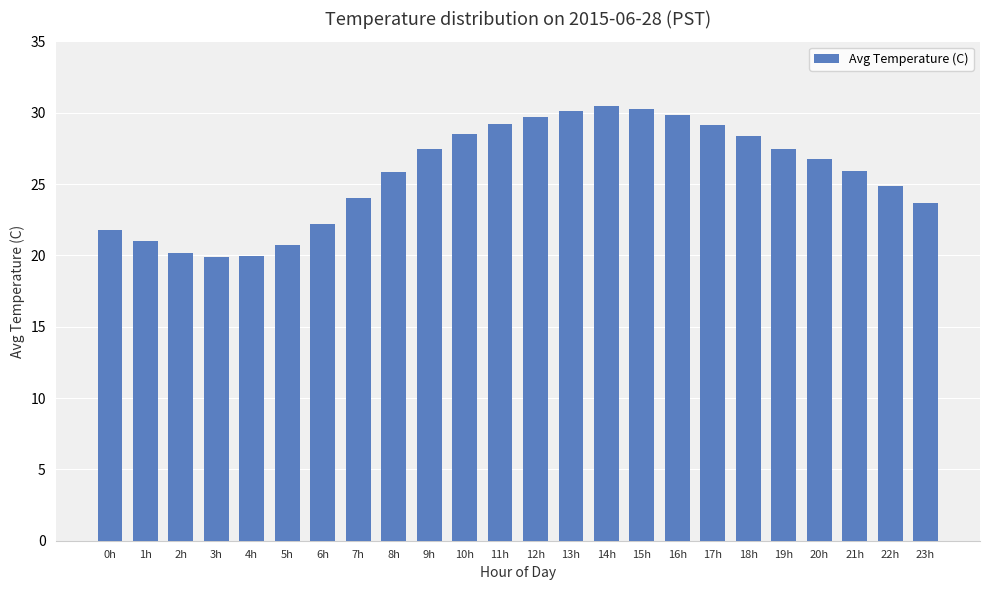

What is the minimum value shown in the chart?

19.9